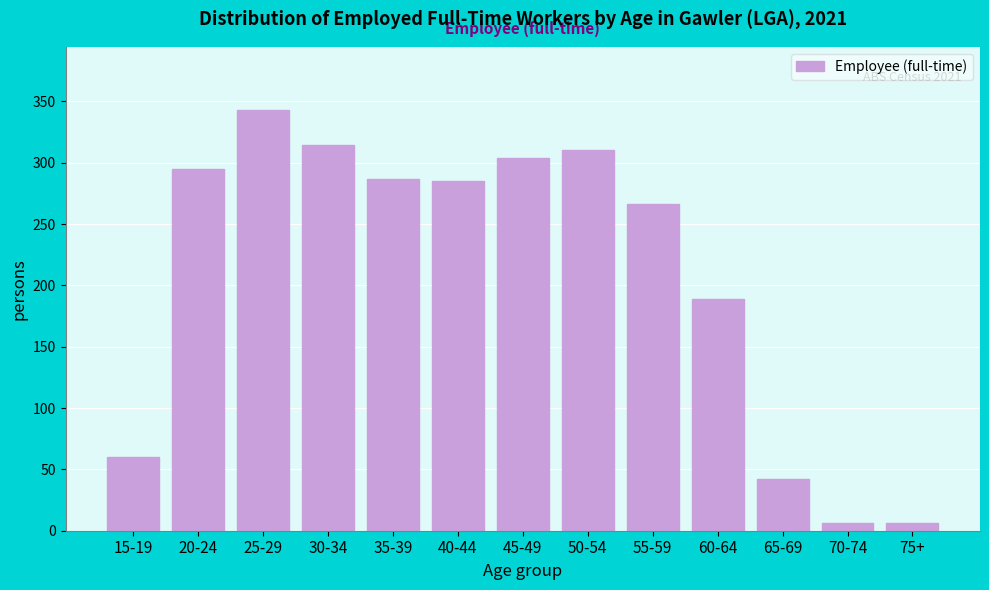

Reading right to left, what are all the values shown in this chart?

6	6	42	189	266	310	304	285	287	314	343	295	60